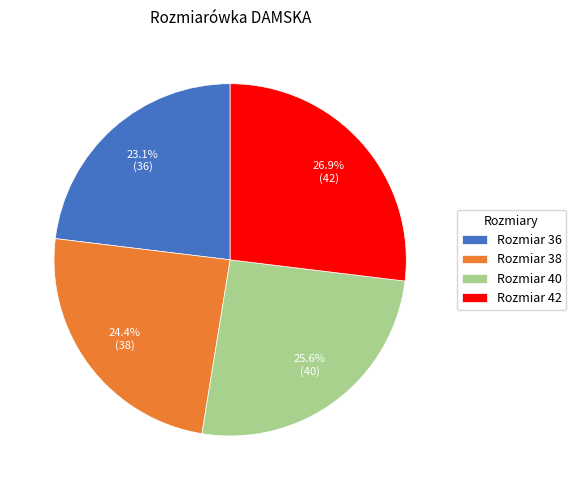

What portion of the pie excludes Rozmiar 40?

74.4%